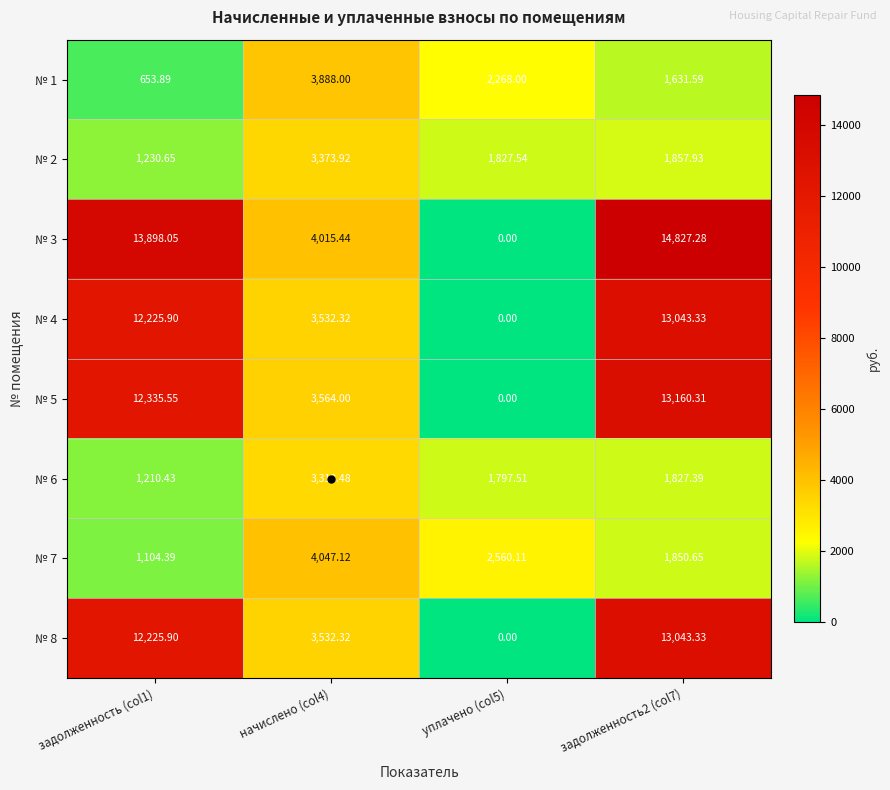

How many positive values does the № 5 series have?

3